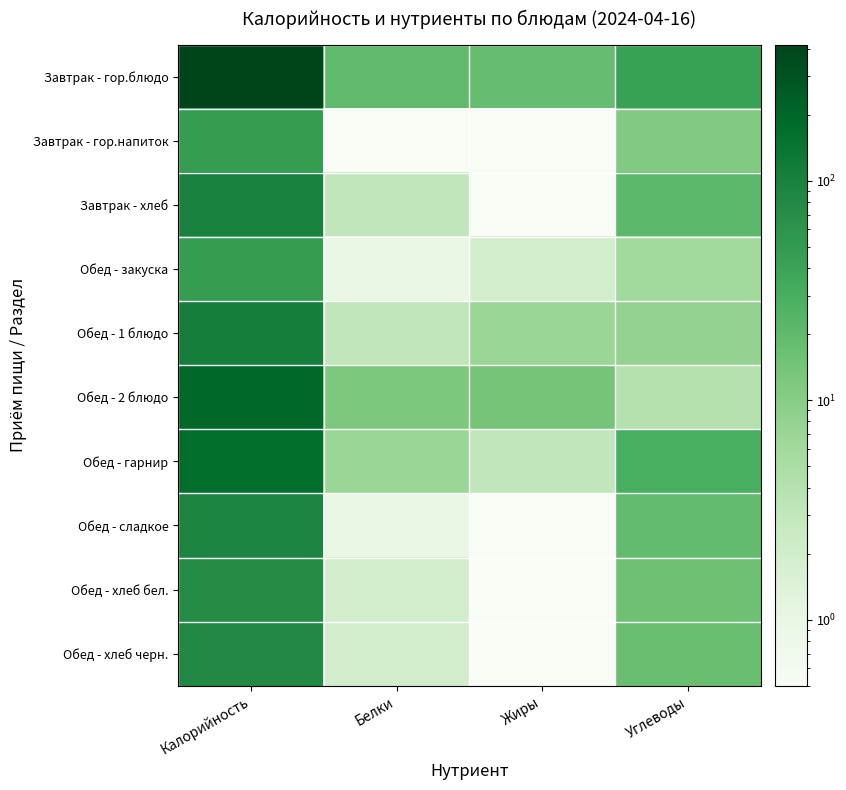

List the series in order of their peak value, highest first.

Завтрак - гор.блюдо, Обед - 2 блюдо, Обед - гарнир, Обед - 1 блюдо, Завтрак - хлеб, Обед - сладкое, Обед - хлеб черн., Обед - хлеб бел., Завтрак - гор.напиток, Обед - закуска